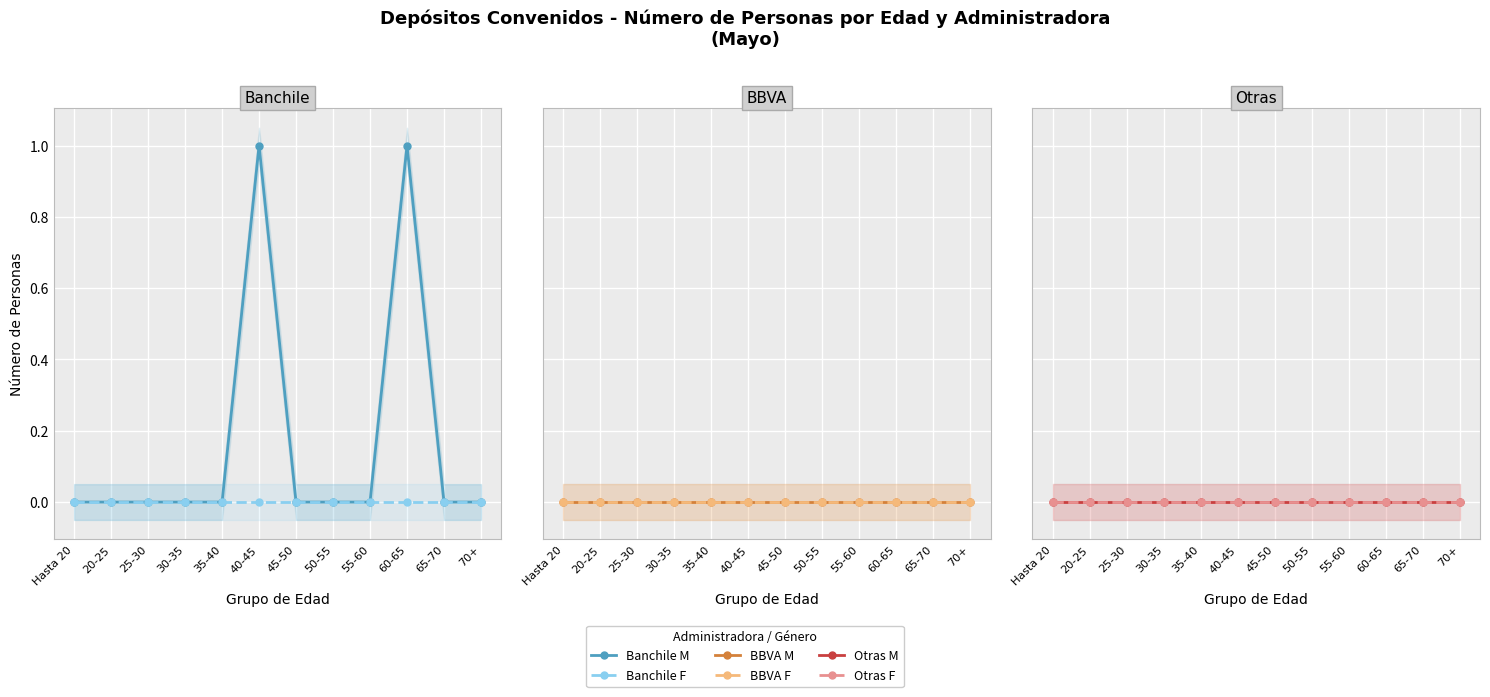

What position from the right is 35-40?

8